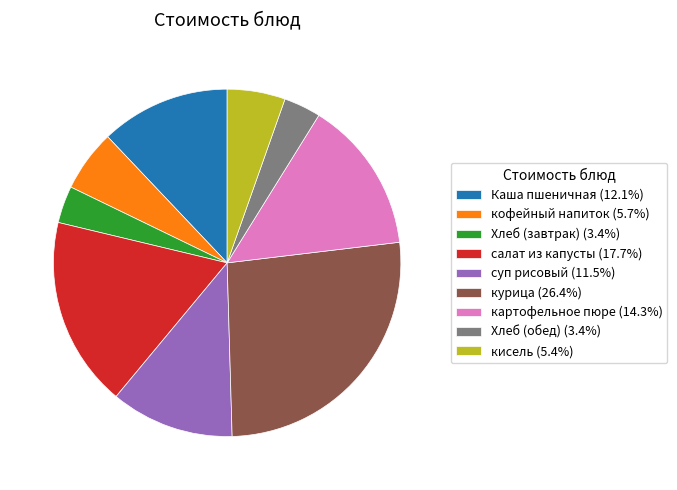

Do Каша пшеничная (12.1%) and курица (26.4%) together represent more than half of the pie?

No